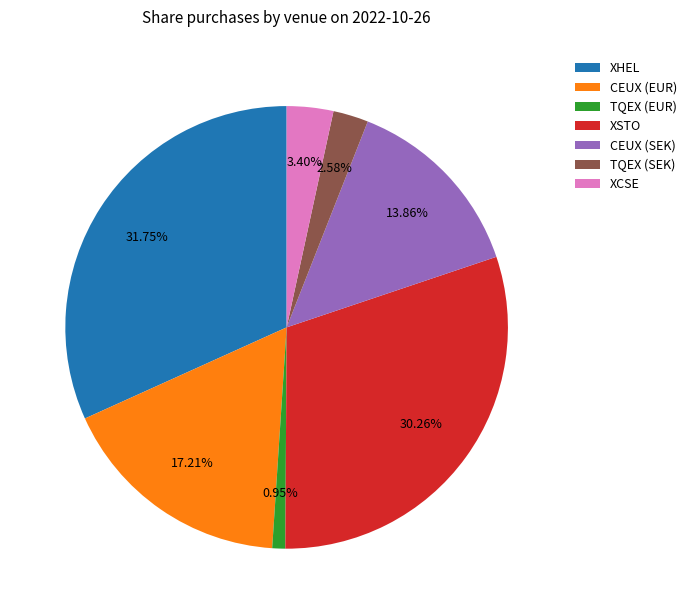

Which category has the biggest portion of the pie?

XHEL